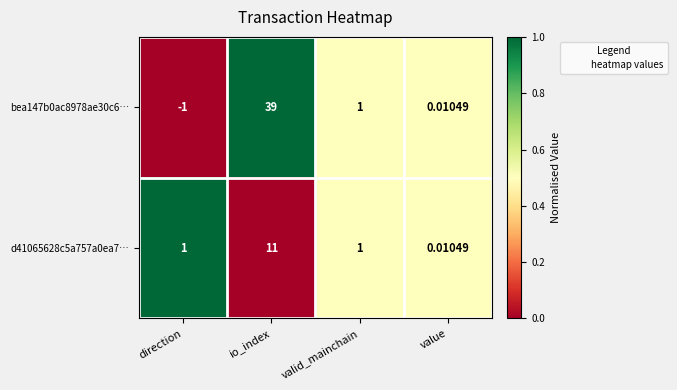

What is the greatest value displayed?

39.0